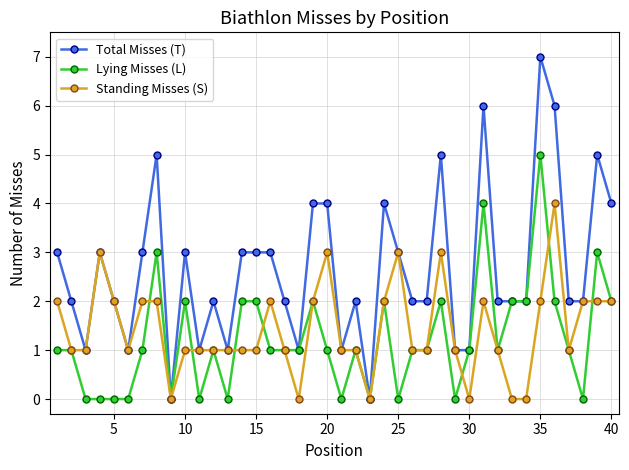

Rank the series by their maximum value, from highest to lowest.

Total Misses (T), Lying Misses (L), Standing Misses (S)